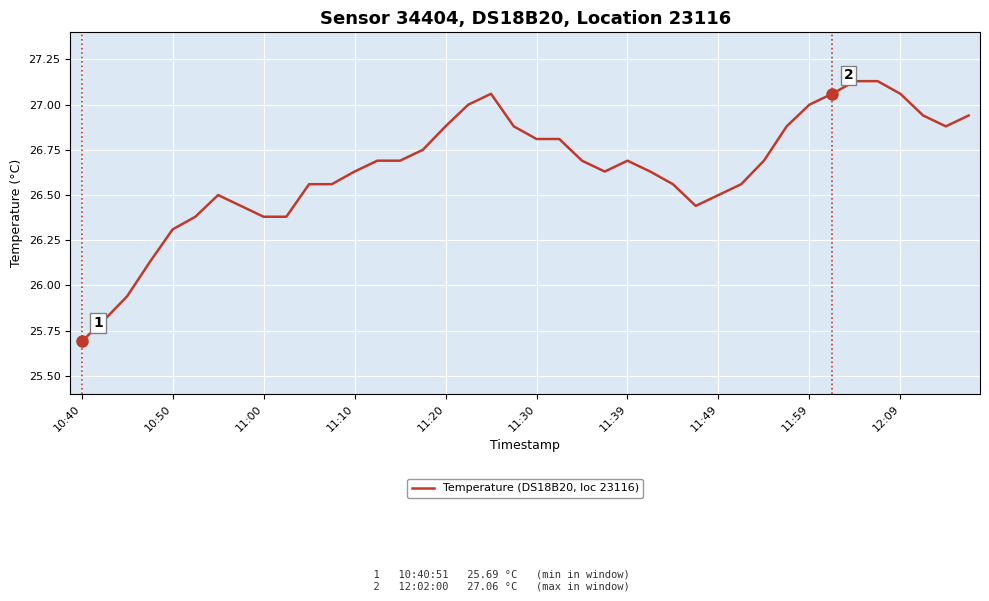

What is the minimum value shown in the chart?

25.7